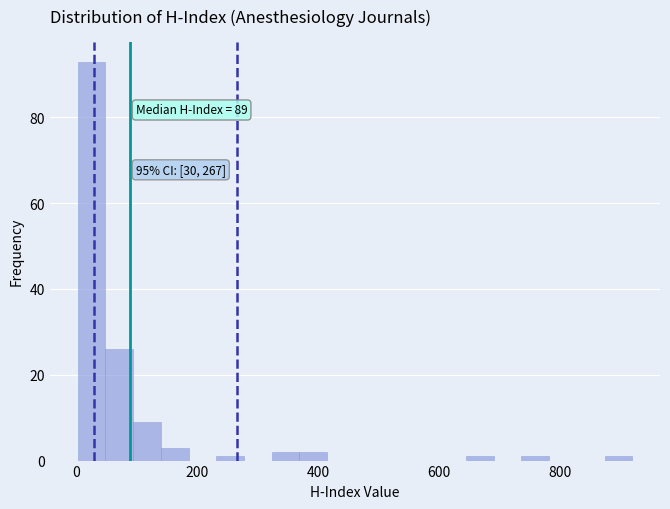

Read against the x-axis, roughly where is the centre of the tallest bar?

20